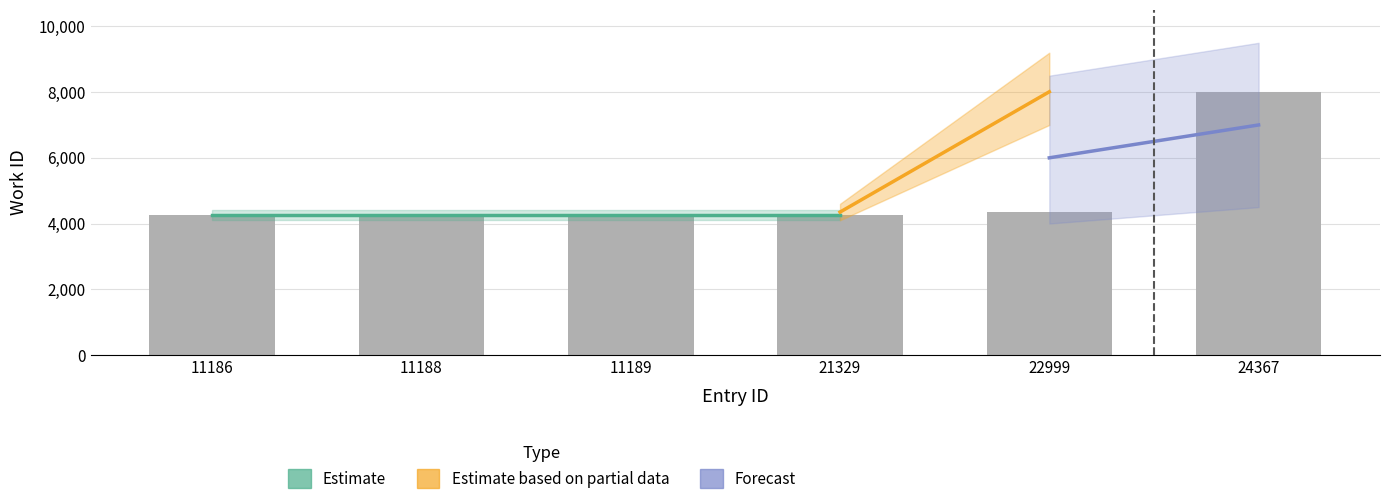

What is the minimum value shown in the chart?

4272